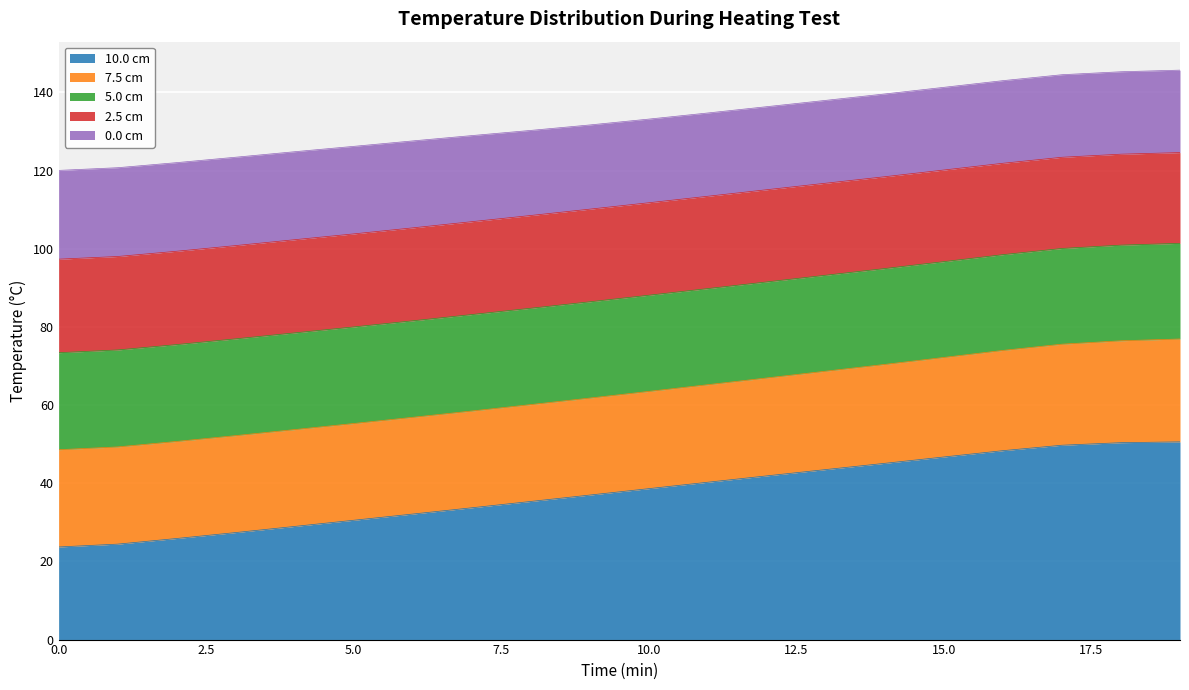

What is the minimum value shown in the chart?

23.7